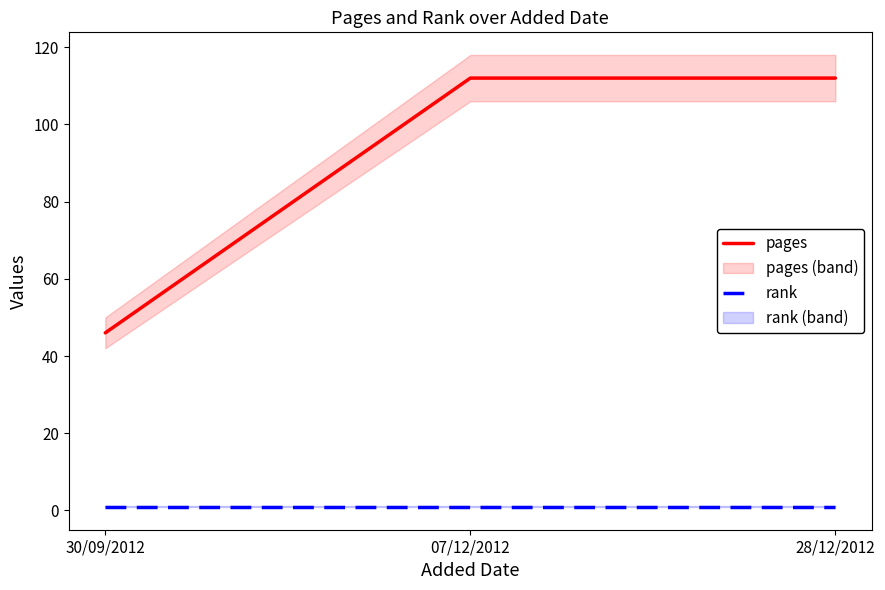

What position from the left is 30/09/2012?

1